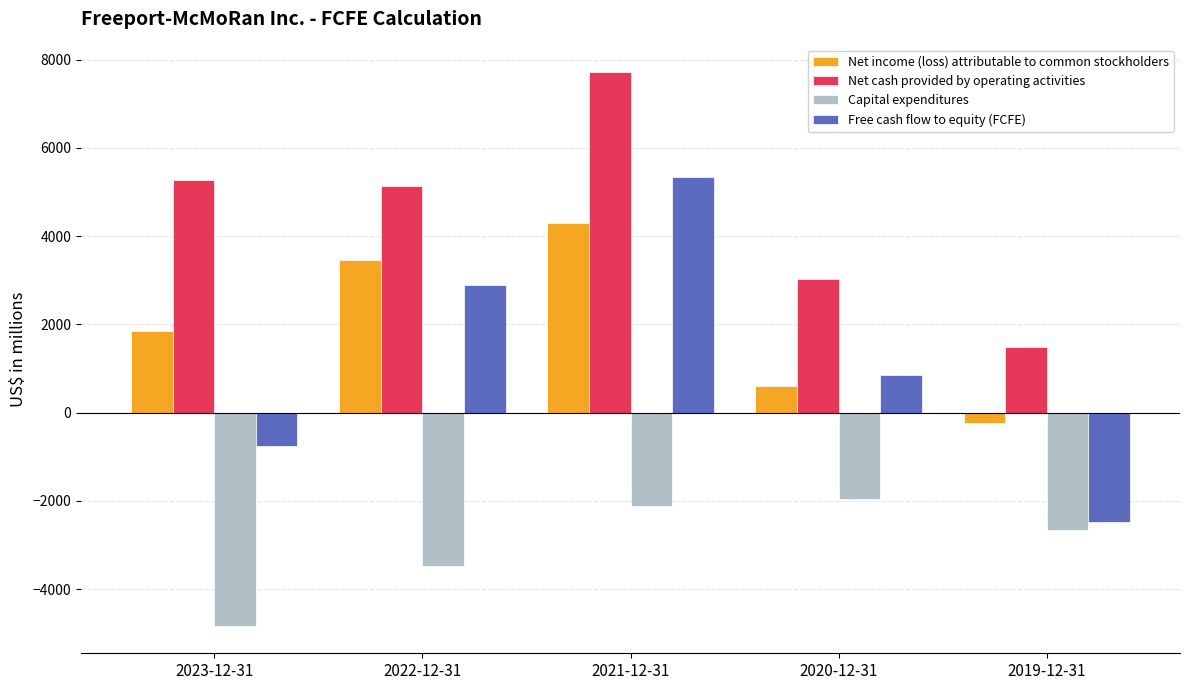

Reading left to right, list all the values displayed in this chart.

Net income (loss) attributable to common stockholders: 2023-12-31=1848	2022-12-31=3468	2021-12-31=4306	2020-12-31=599	2019-12-31=-239
Net cash provided by operating activities: 2023-12-31=5279	2022-12-31=5139	2021-12-31=7715	2020-12-31=3017	2019-12-31=1482
Capital expenditures: 2023-12-31=-4824	2022-12-31=-3469	2021-12-31=-2115	2020-12-31=-1961	2019-12-31=-2652
Free cash flow to equity (FCFE): 2023-12-31=-744	2022-12-31=2890	2021-12-31=5340	2020-12-31=863	2019-12-31=-2488